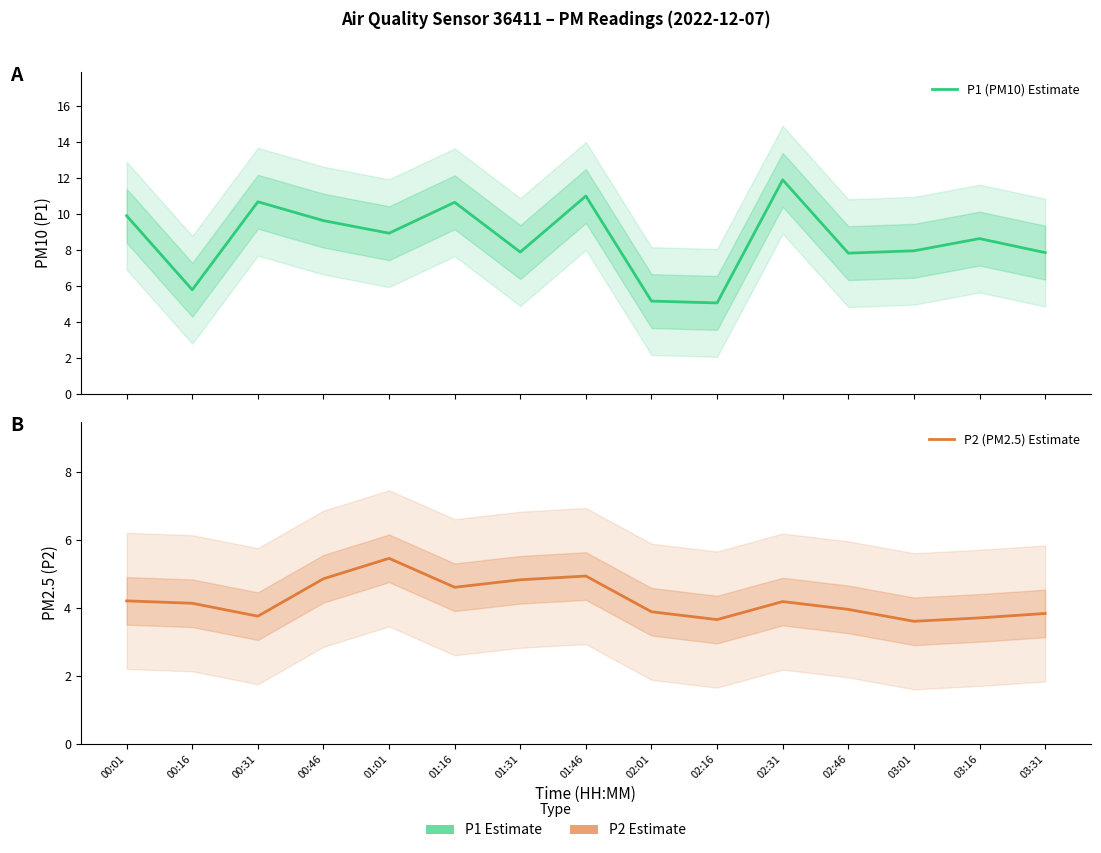

Rank the series by their average value, from lowest to highest.

P2 (PM2.5) Estimate, P1 (PM10) Estimate